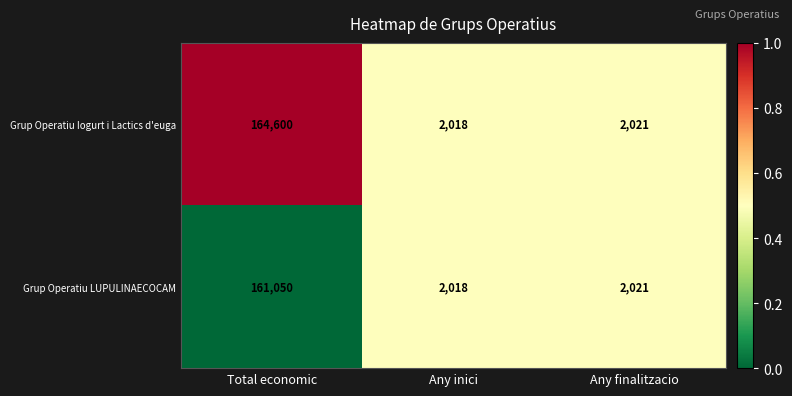

What is the total value across all series at Total economic?

325650